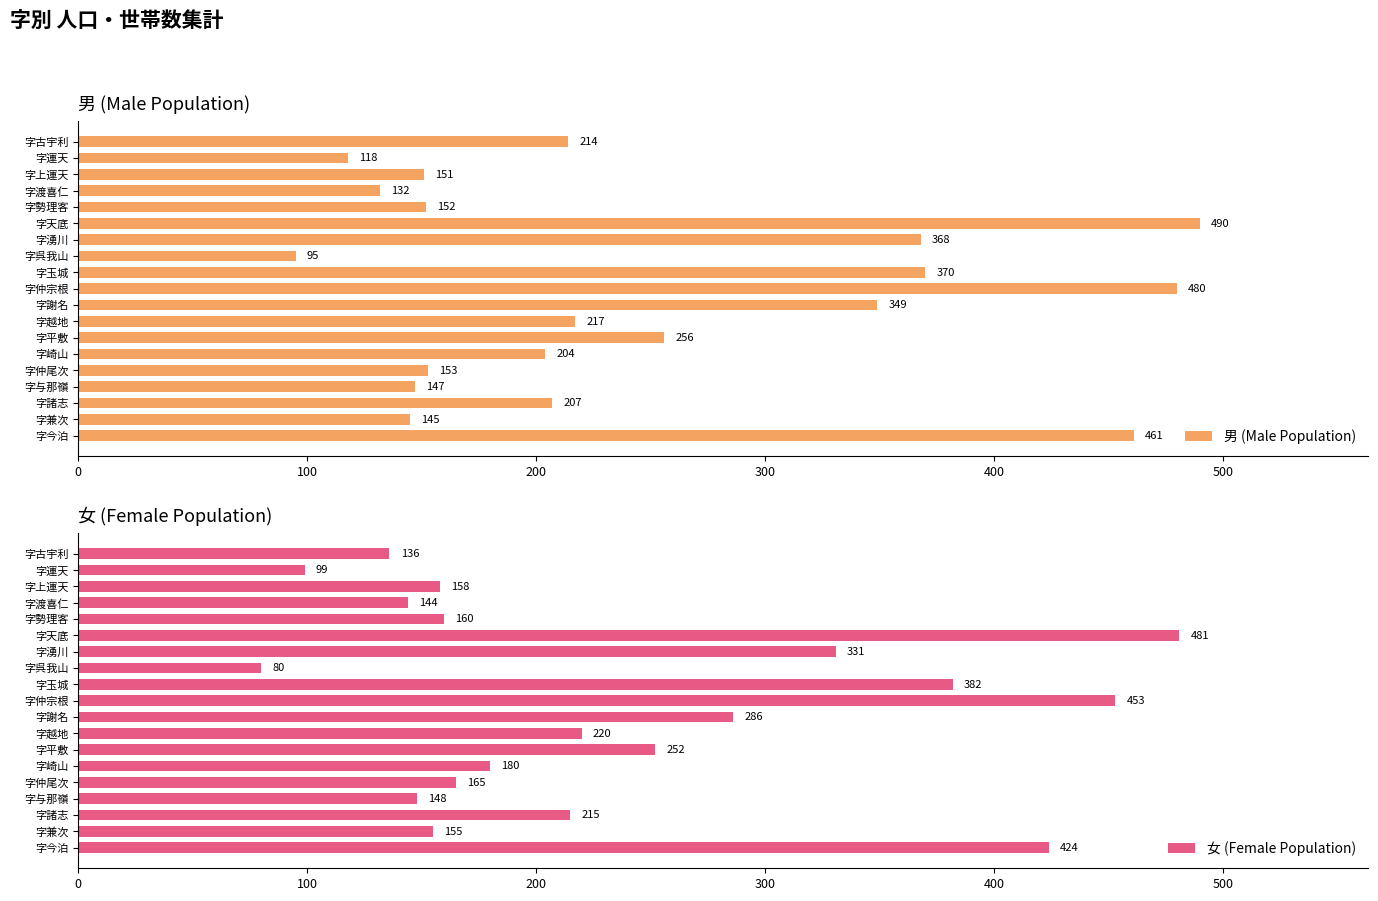

What is the lowest value of the 男 (Male Population) series?

95